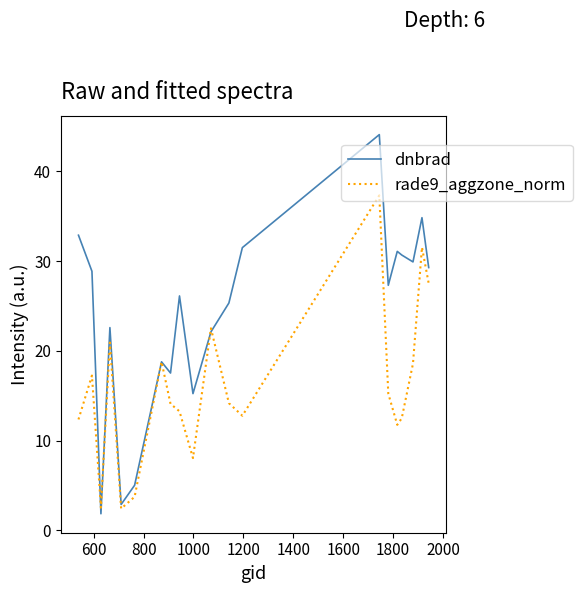

How many interior local peaks does the rade9_aggzone_norm series have?

6